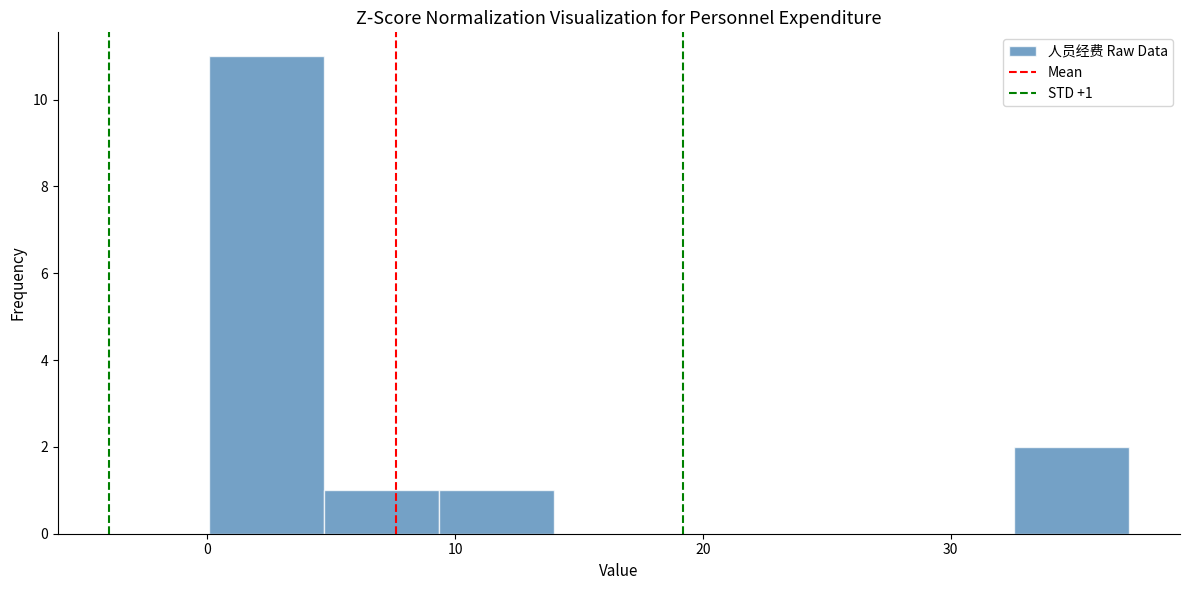

Which range on the x-axis has the tallest bar?

0 to 5